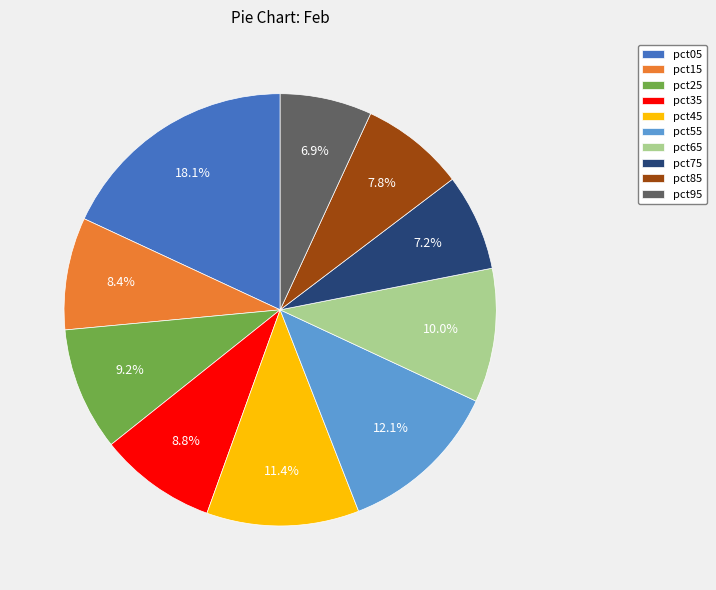

Is the sum of pct15 and pct75 greater than half?

No